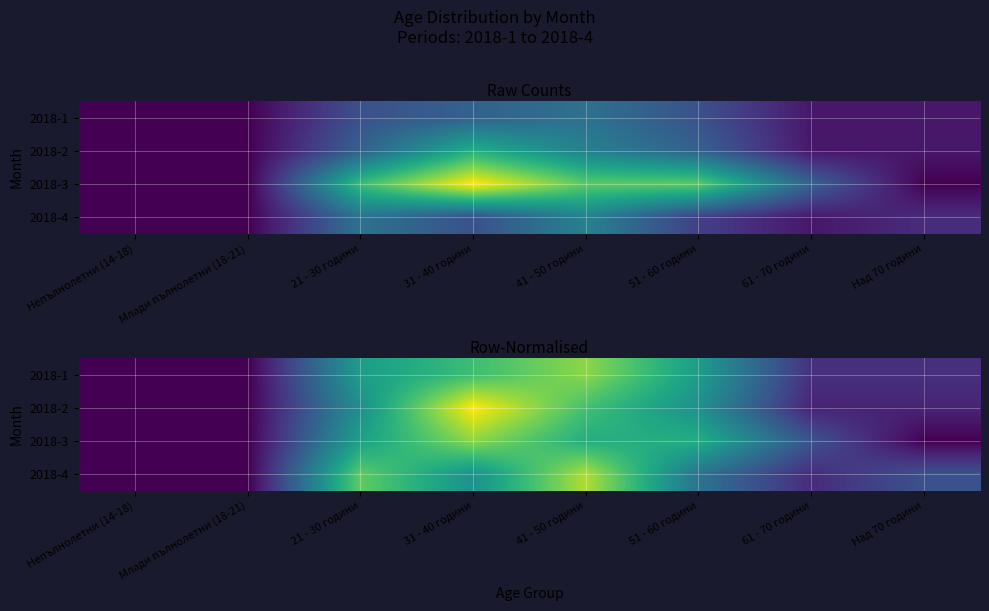

Which label corresponds to the smallest value in the chart?

Непълнолетни (14-18)